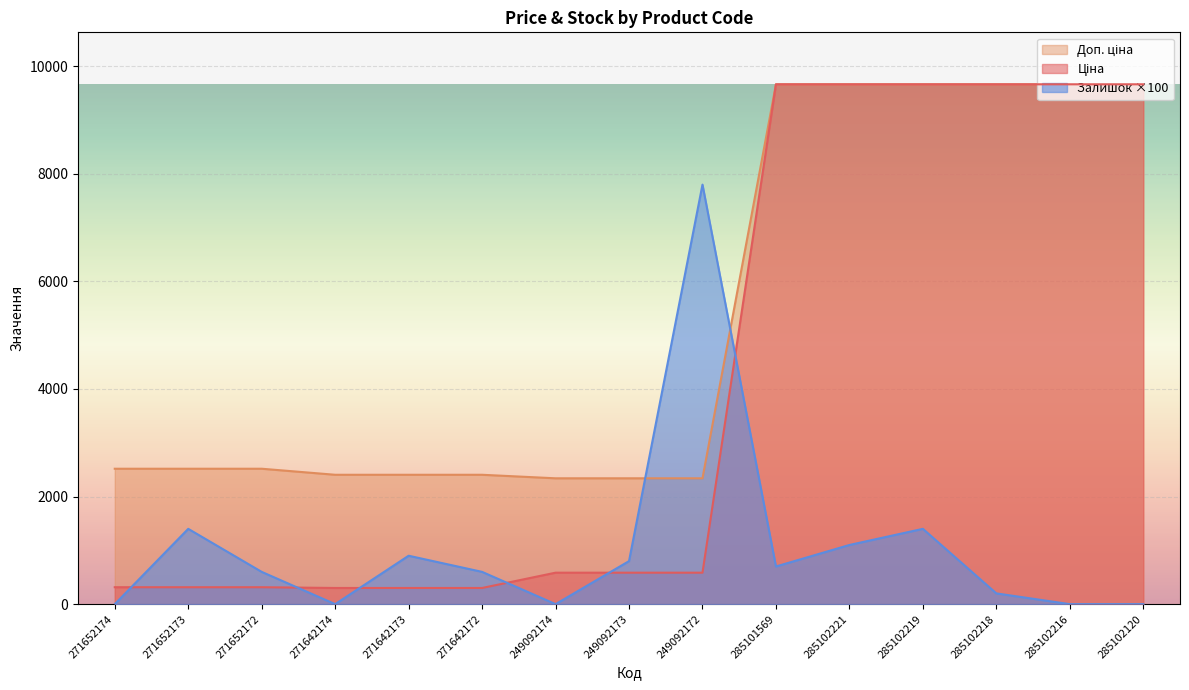

What is the sum of all Ціна values?

61588.7